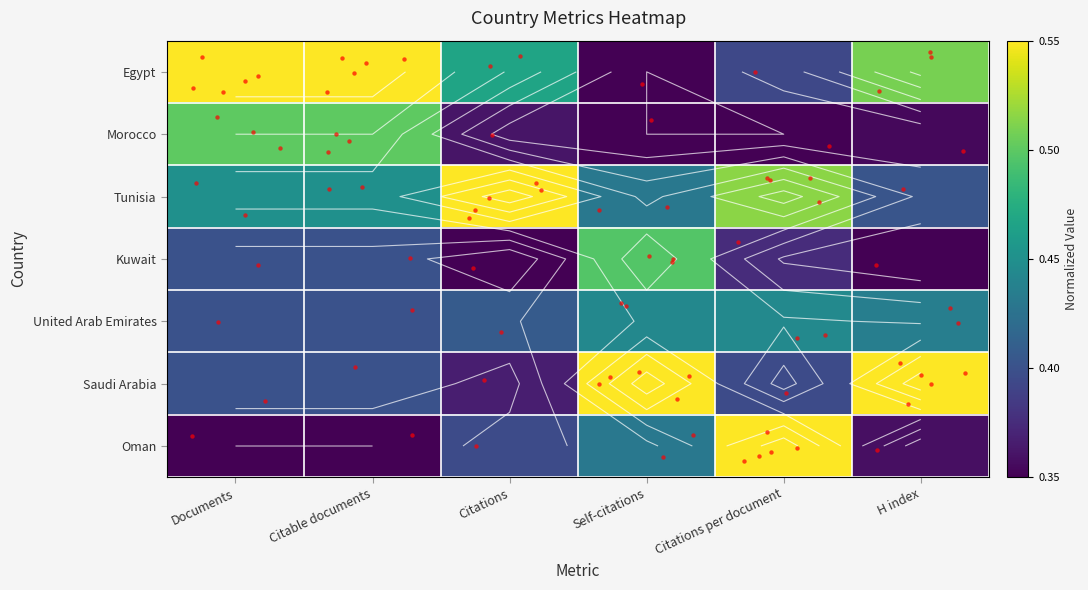

Which series has the largest total across all categories?

Egypt